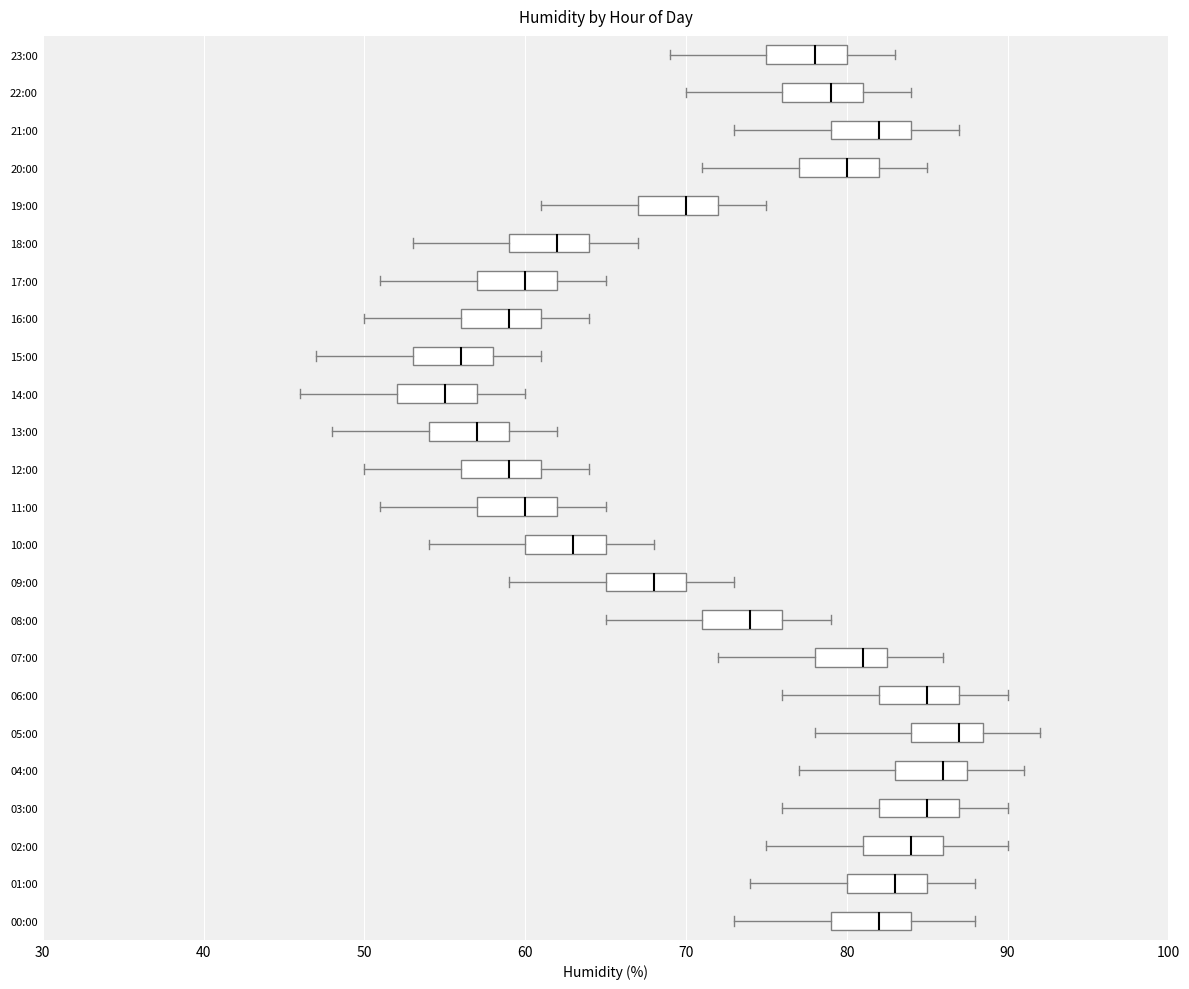

Where does the right whisker of the box for 02:00 end on the x-axis? The values are not printed on the chart, so give them approximately, as read against the axis.

90